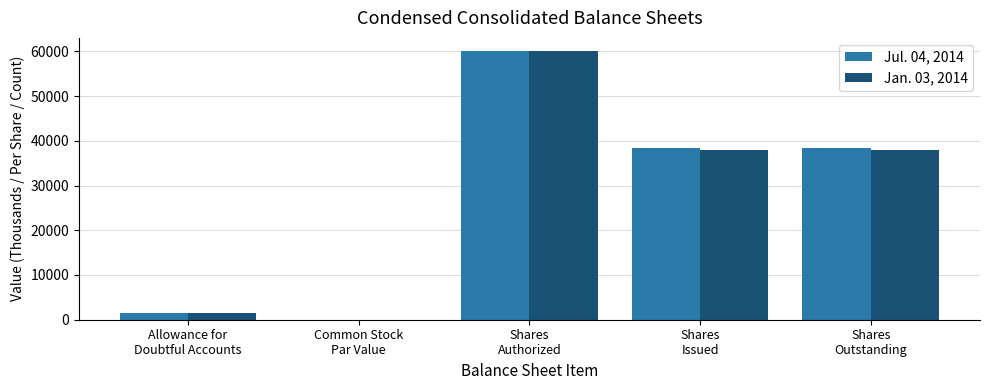

What is the sum of all Jul. 04, 2014 values?

138183.0